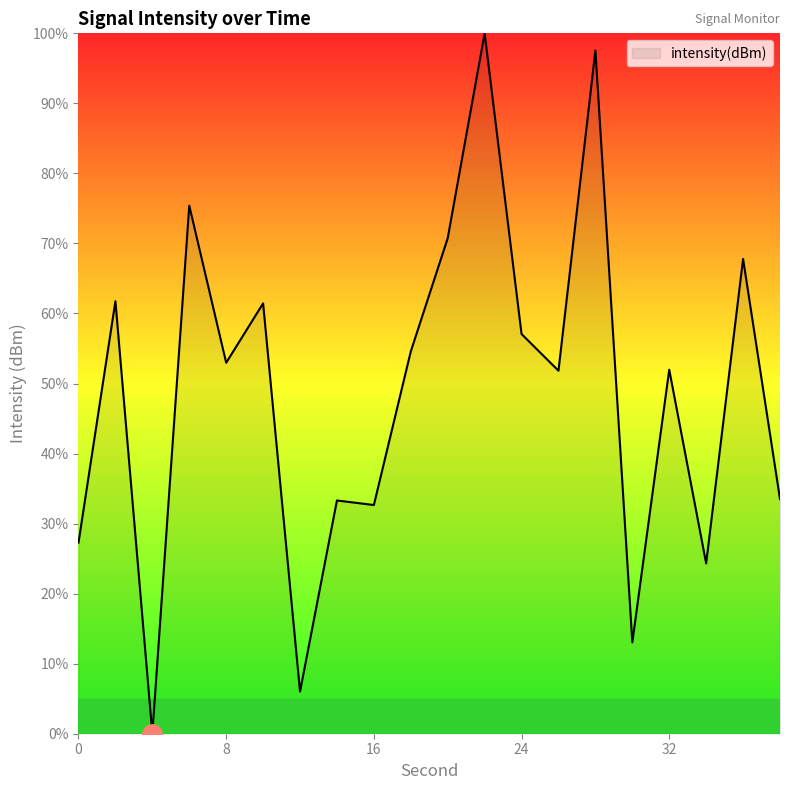

What is the difference between the maximum and minimum values?

100.0